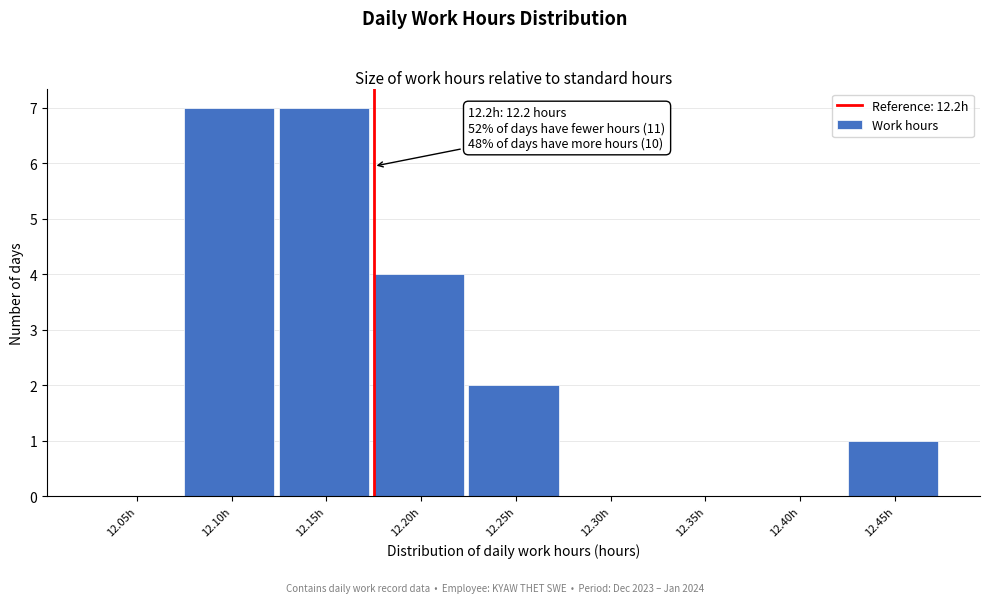

Reading left to right, transcribe all the data shown in this chart.

12.05h=0	12.10h=7	12.15h=7	12.20h=4	12.25h=2	12.30h=0	12.35h=0	12.40h=0	12.45h=1